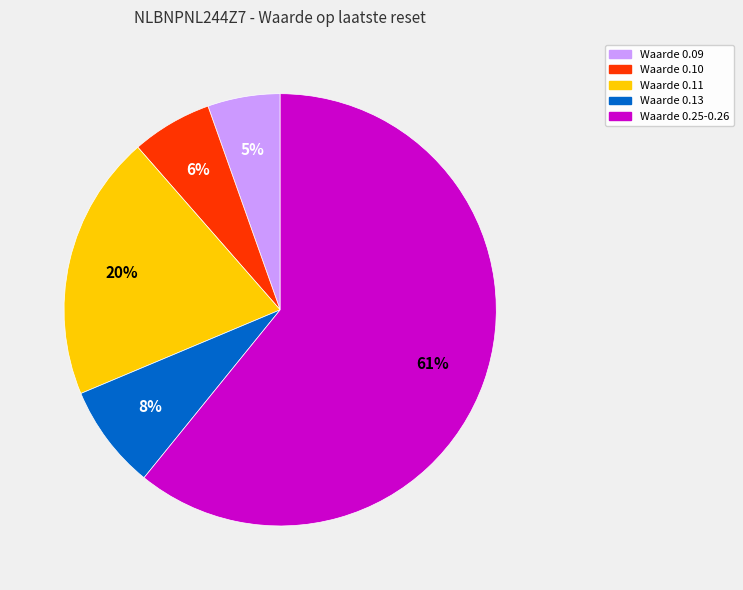

What is the largest slice in the pie chart?

Waarde 0.25-0.26